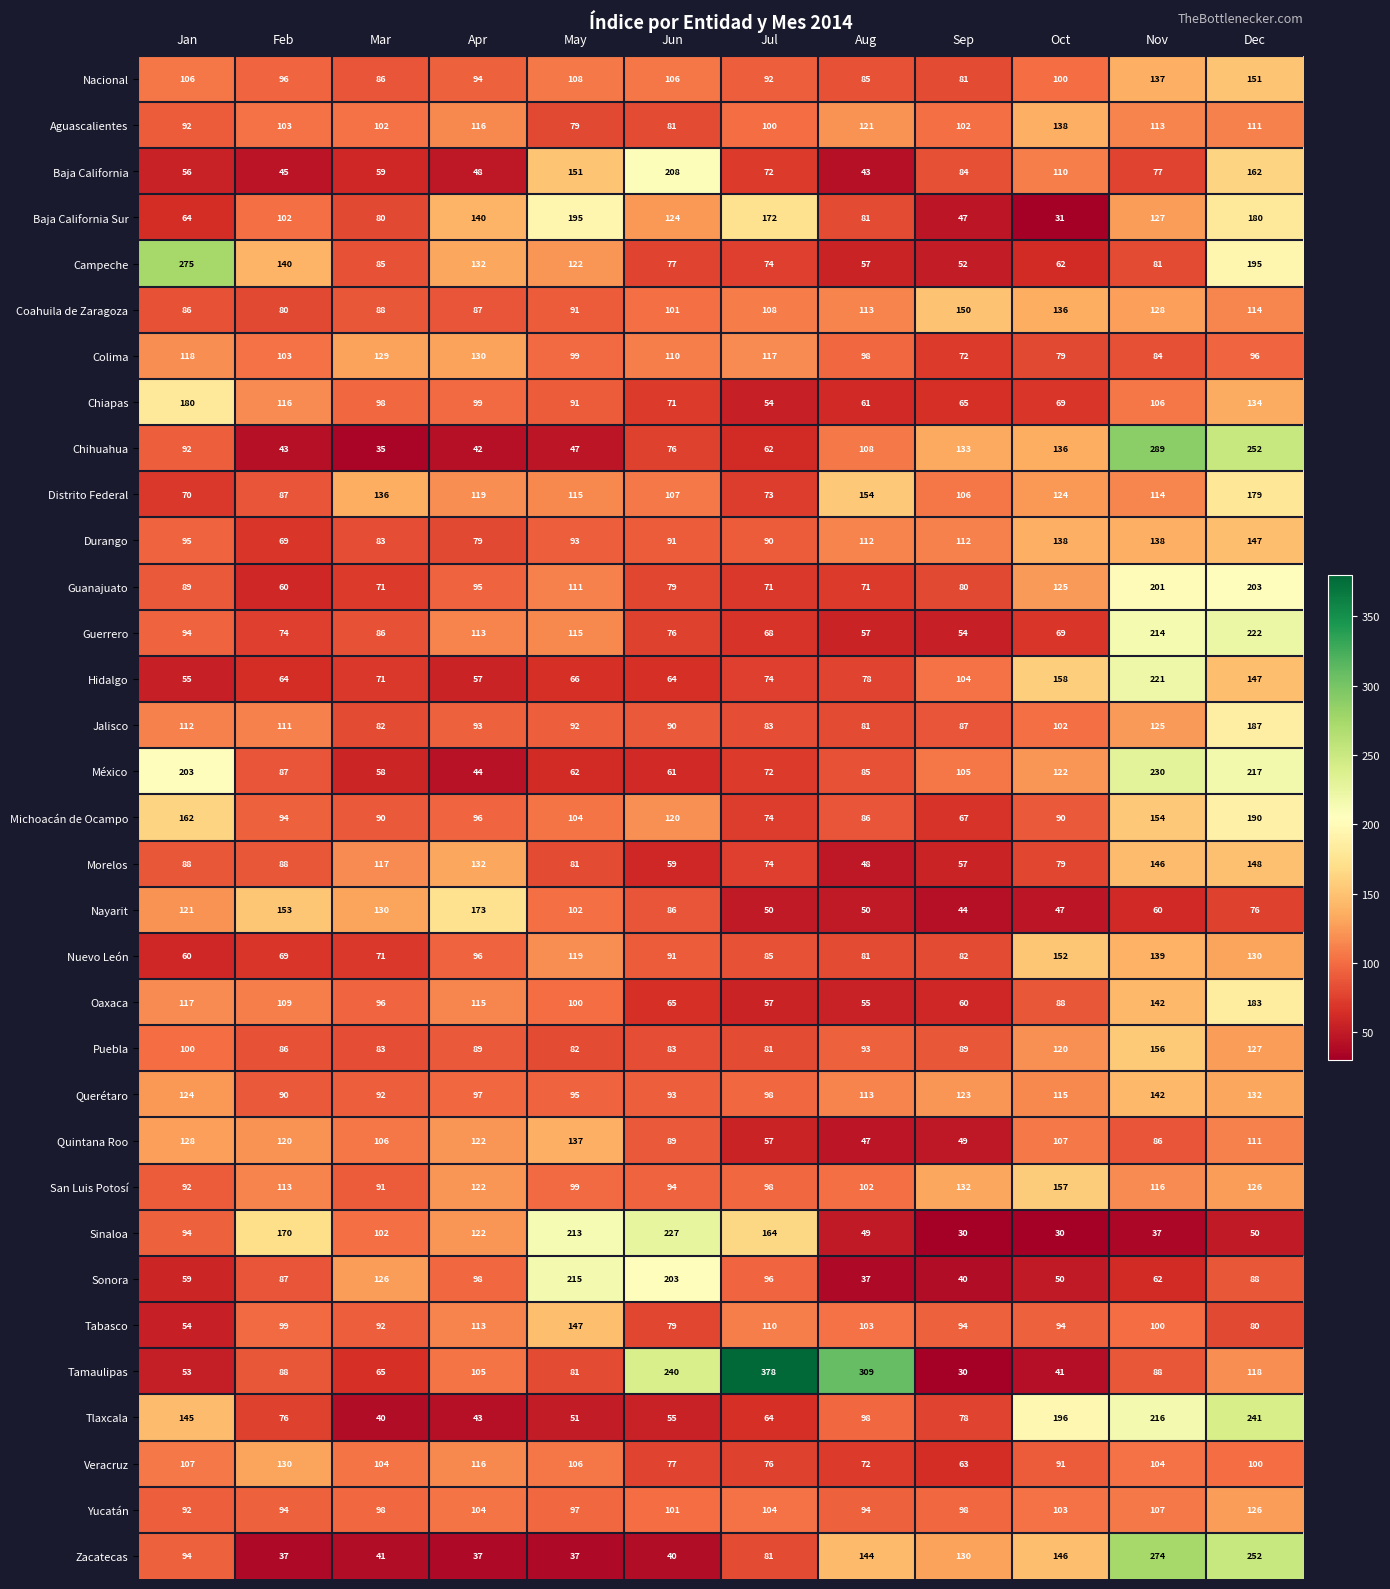

At which category does the chart reach its peak across all series?

Jul